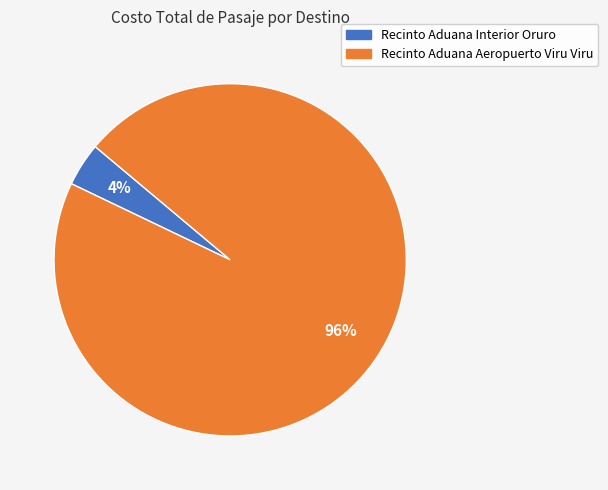

Count the number of slices in the pie.

2